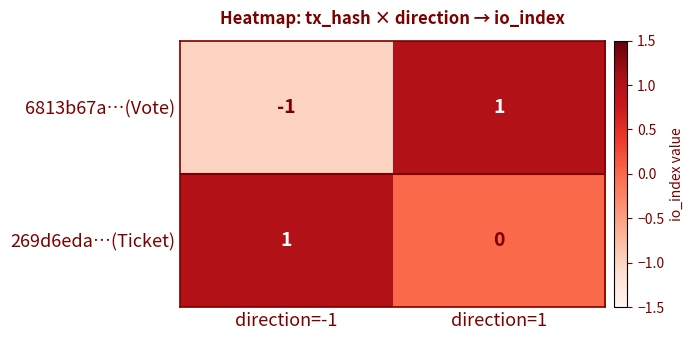

Which series has the largest total across all categories?

269d6eda…(Ticket)